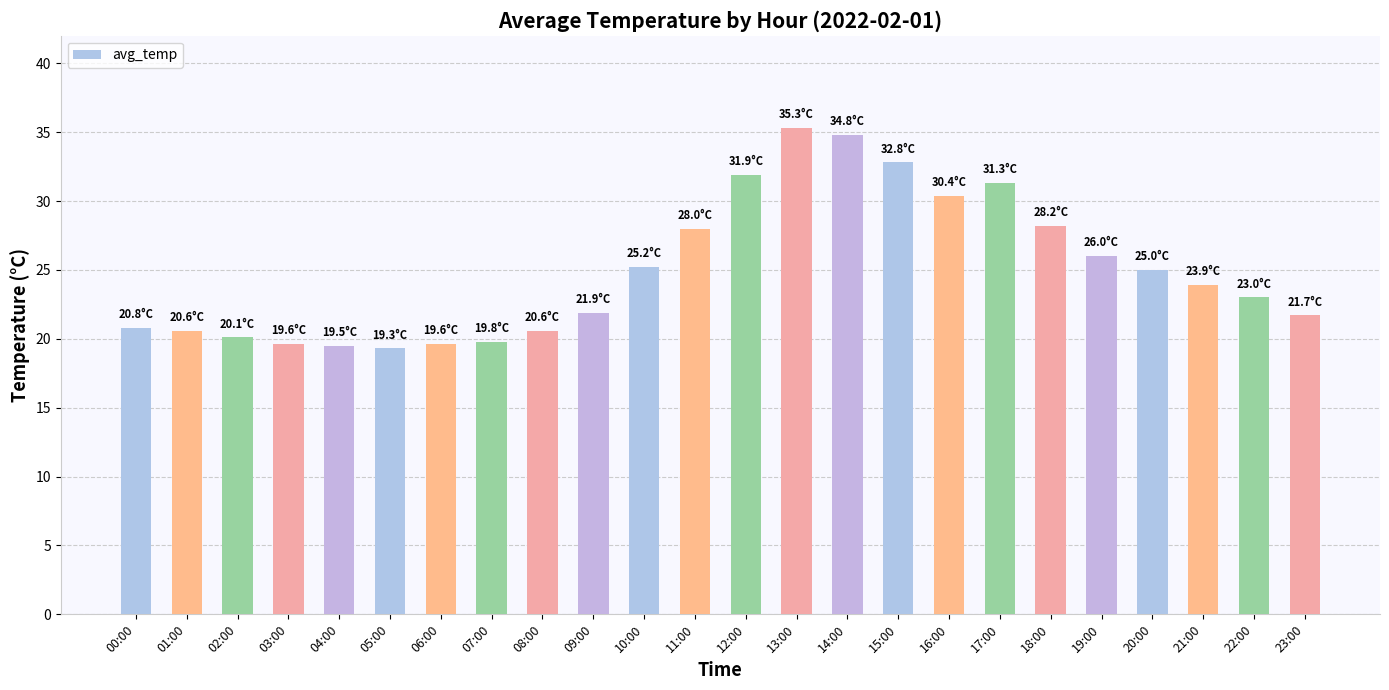

How many series are shown in this chart?

1